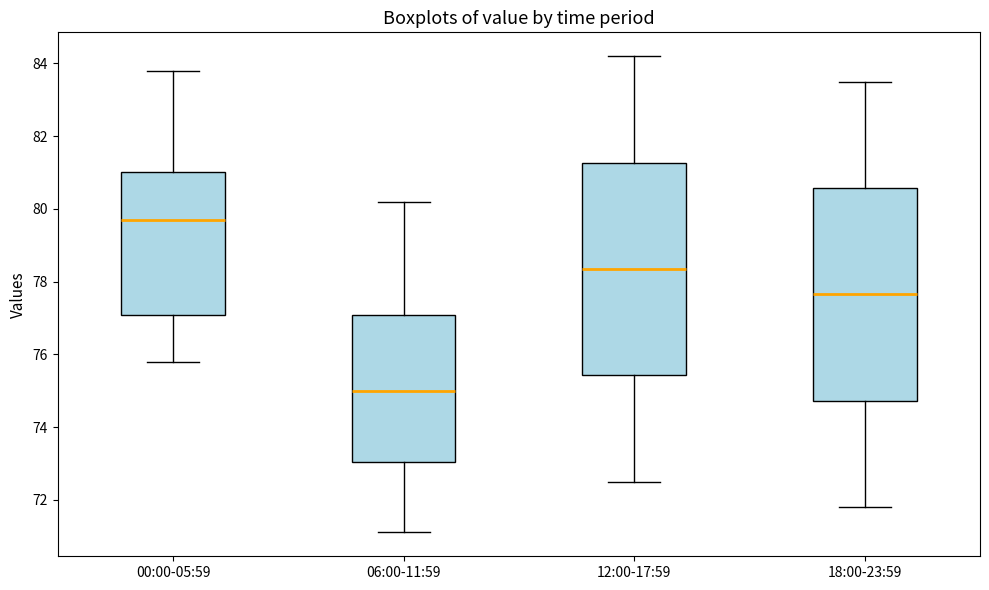

Reading left to right, transcribe this box plot: for each box, give where its median line is, the range the box spans, and where its two whiskers end, as read against the y-axis. The values are not printed on the chart, so give them approximately, as read against the axis.

00:00-05:59: median 79.8, box 77.0 to 81.0, whiskers 75.8 to 83.8
06:00-11:59: median 75.0, box 73.0 to 77.0, whiskers 71.2 to 80.2
12:00-17:59: median 78.4, box 75.4 to 81.2, whiskers 72.6 to 84.2
18:00-23:59: median 77.6, box 74.8 to 80.6, whiskers 71.8 to 83.6